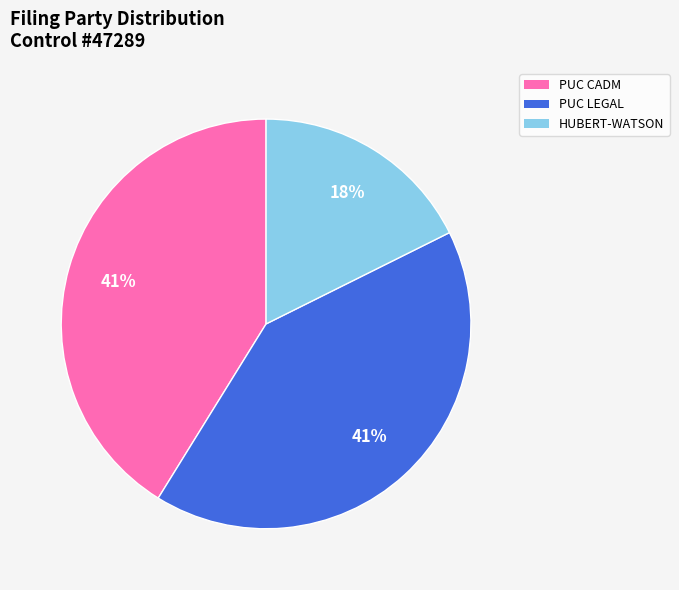

How many slices are in this pie chart?

3